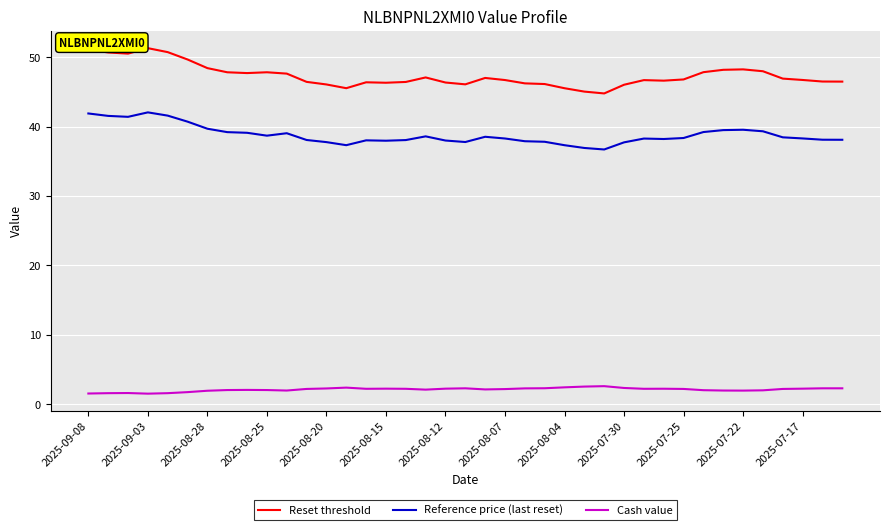

Rank the series by their maximum value, from lowest to highest.

Cash value, Reference price (last reset), Reset threshold